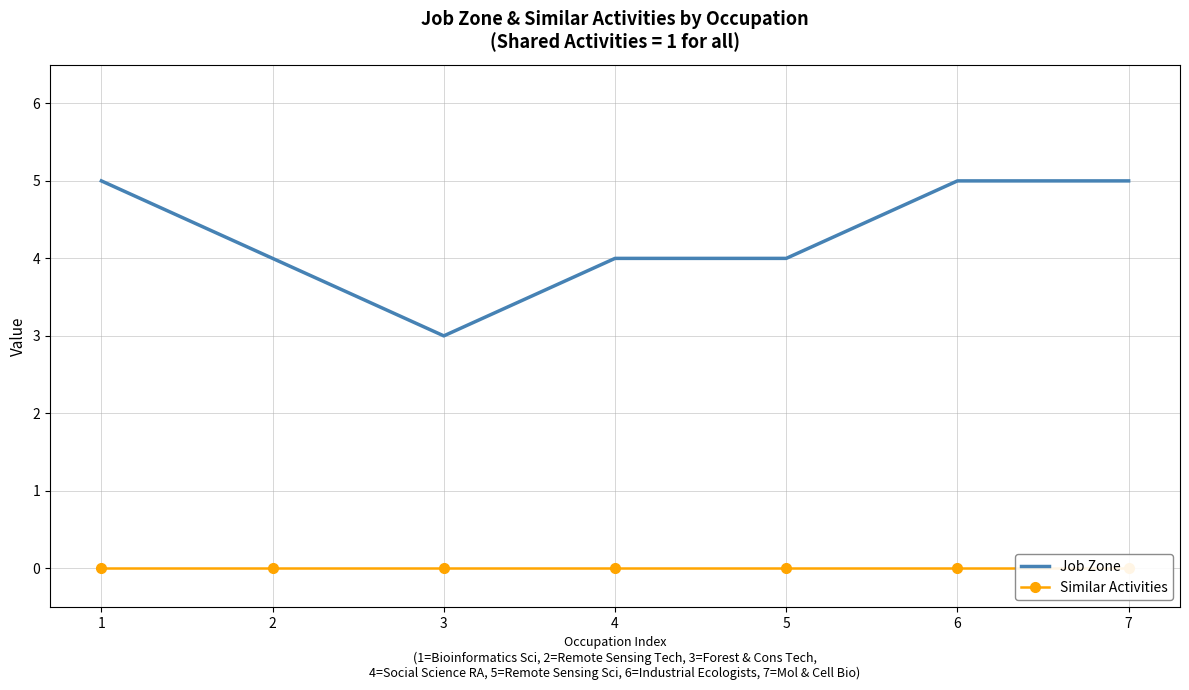

At how many categories does at least one series exceed 2?

7